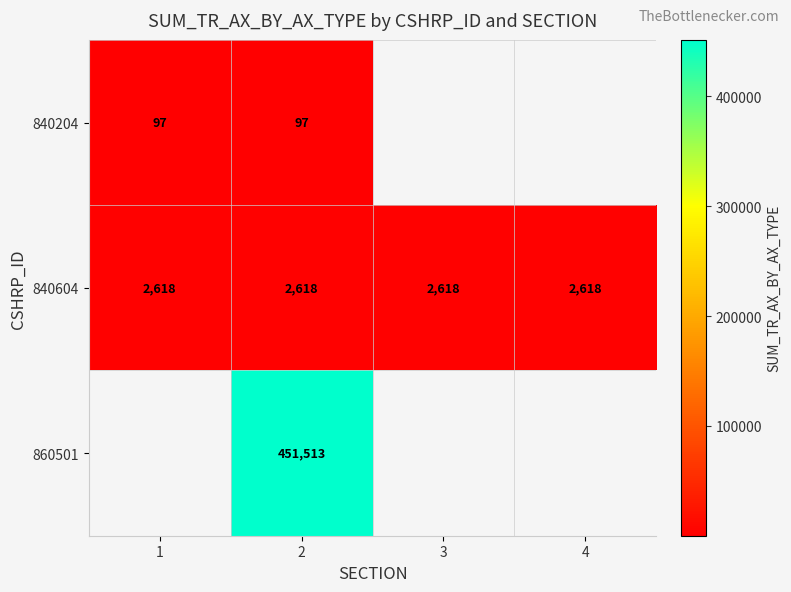

The 840604 series shows 4621 at 4. True or false?

False